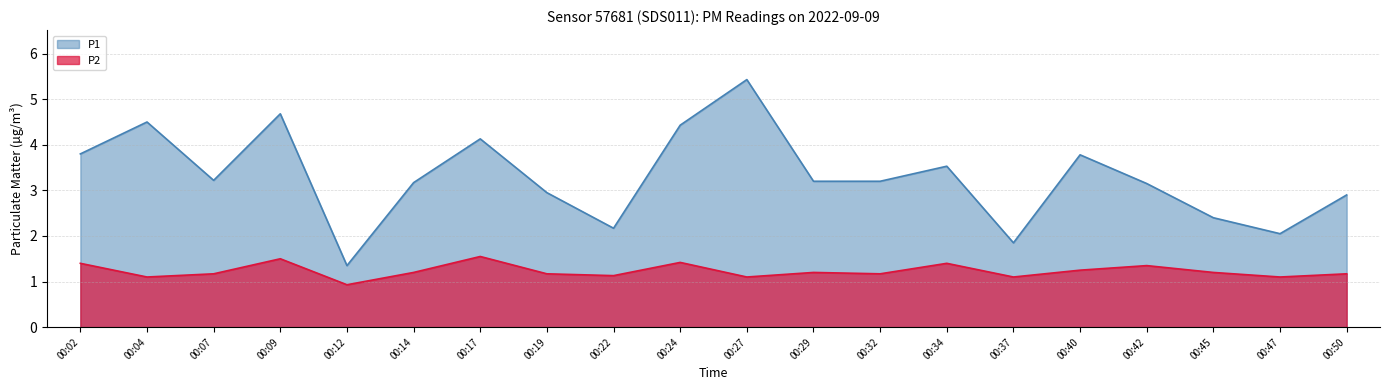

List the series in order of their peak value, lowest first.

P2, P1